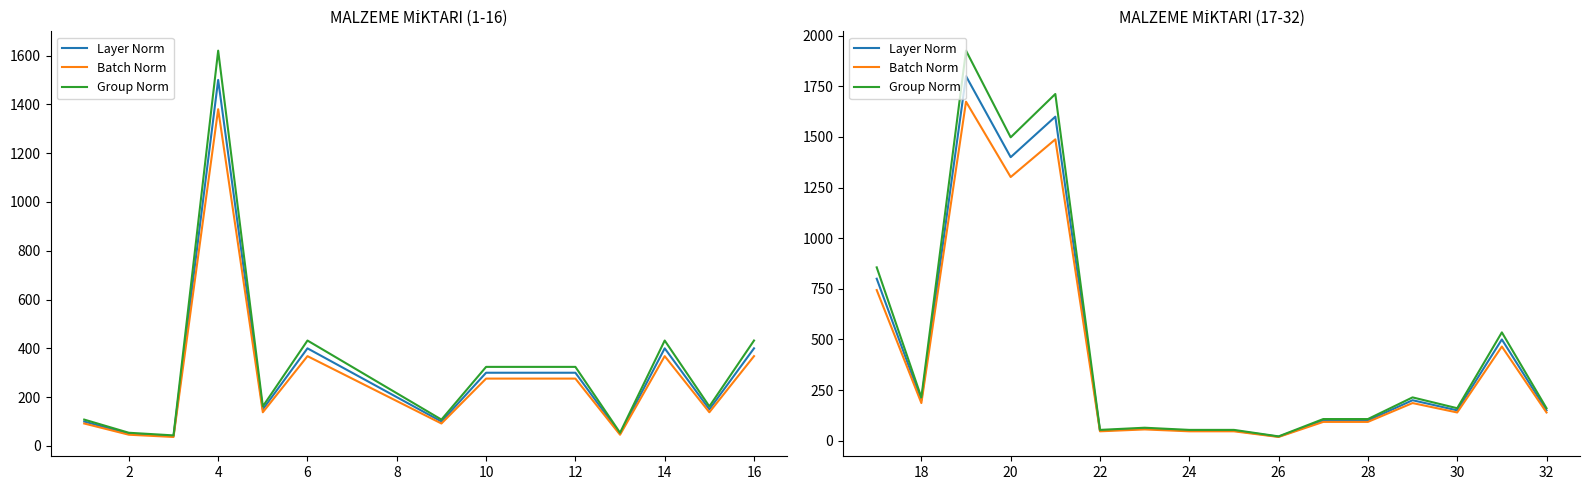

What are all the series names shown in the legend?

Layer Norm, Batch Norm, Group Norm